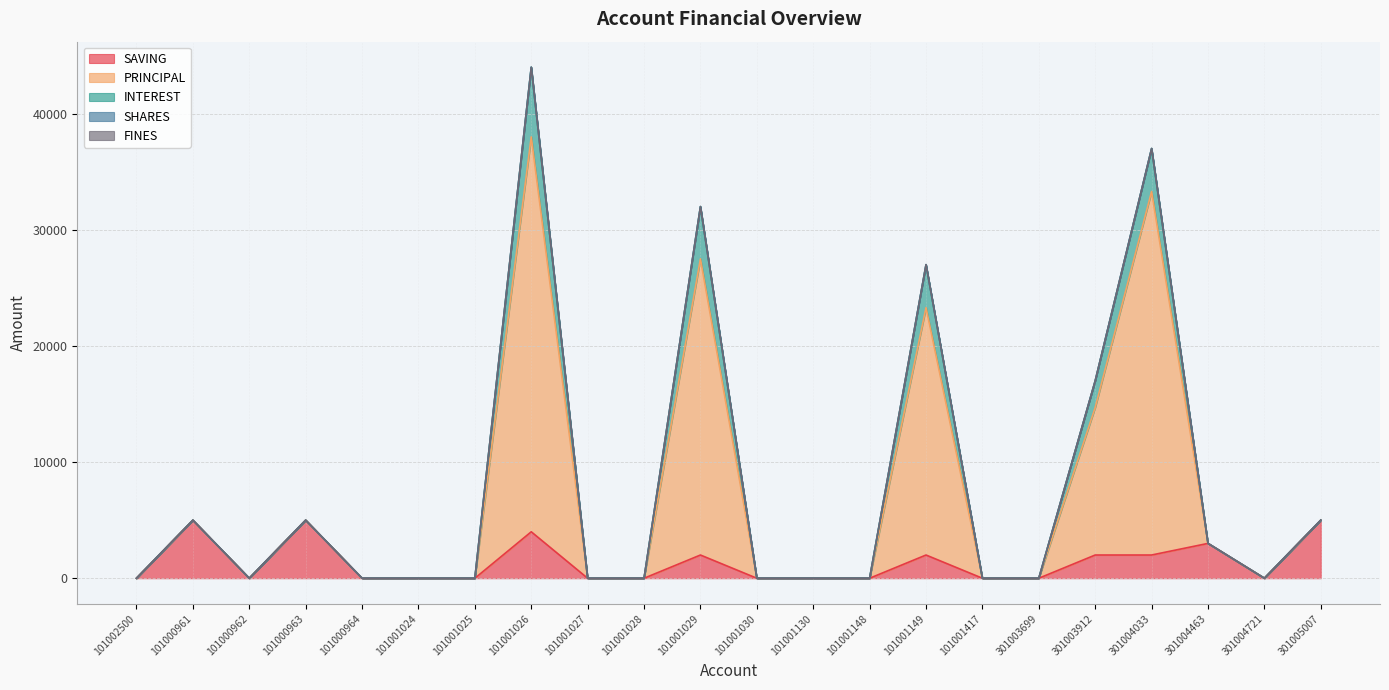

At which category is the sum across all series the highest?

101001026